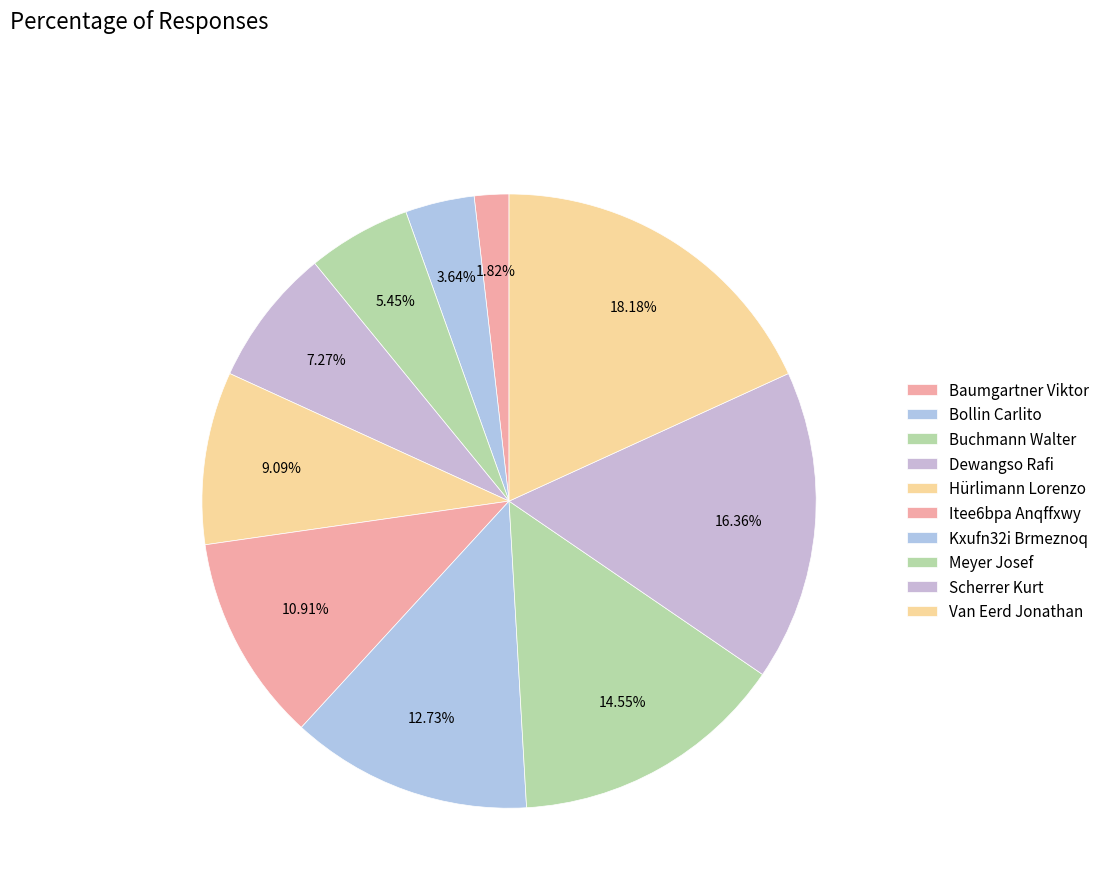

What is the change in value from Itee6bpa Anqffxwy to Meyer Josef?

+2